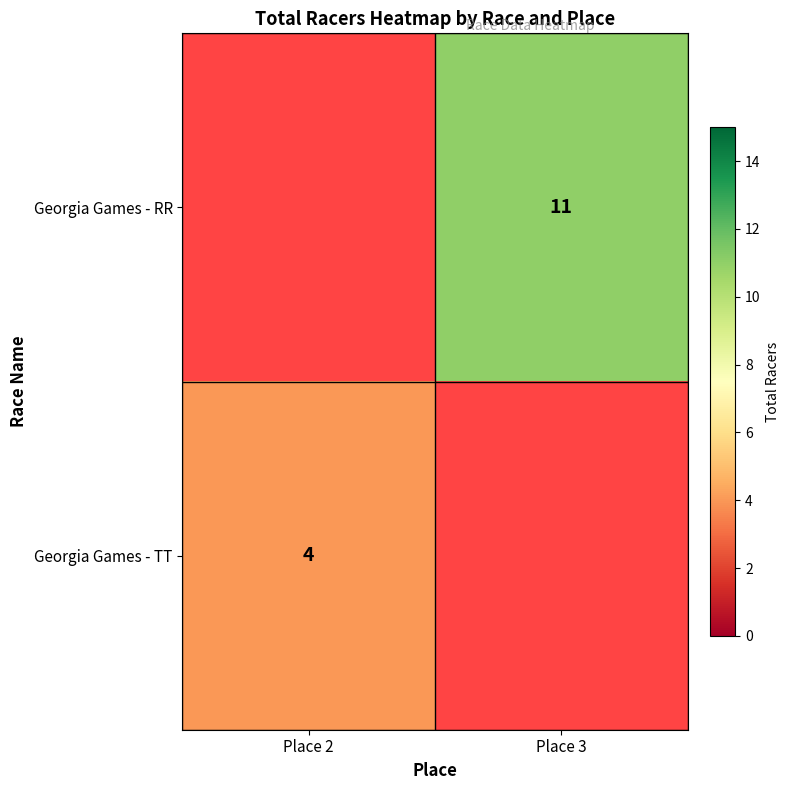

Is it true that Georgia Games - RR equals 11 at Place 3?

True